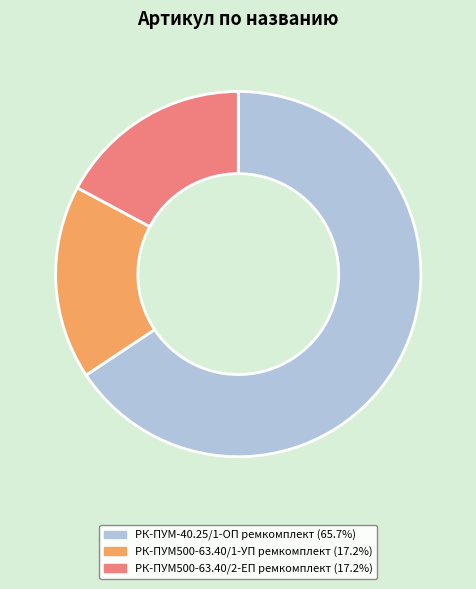

What is the ratio of the value at РК-ПУМ500-63.40/1-УП ремкомплект to the value at РК-ПУМ500-63.40/2-ЕП ремкомплект?

1.0